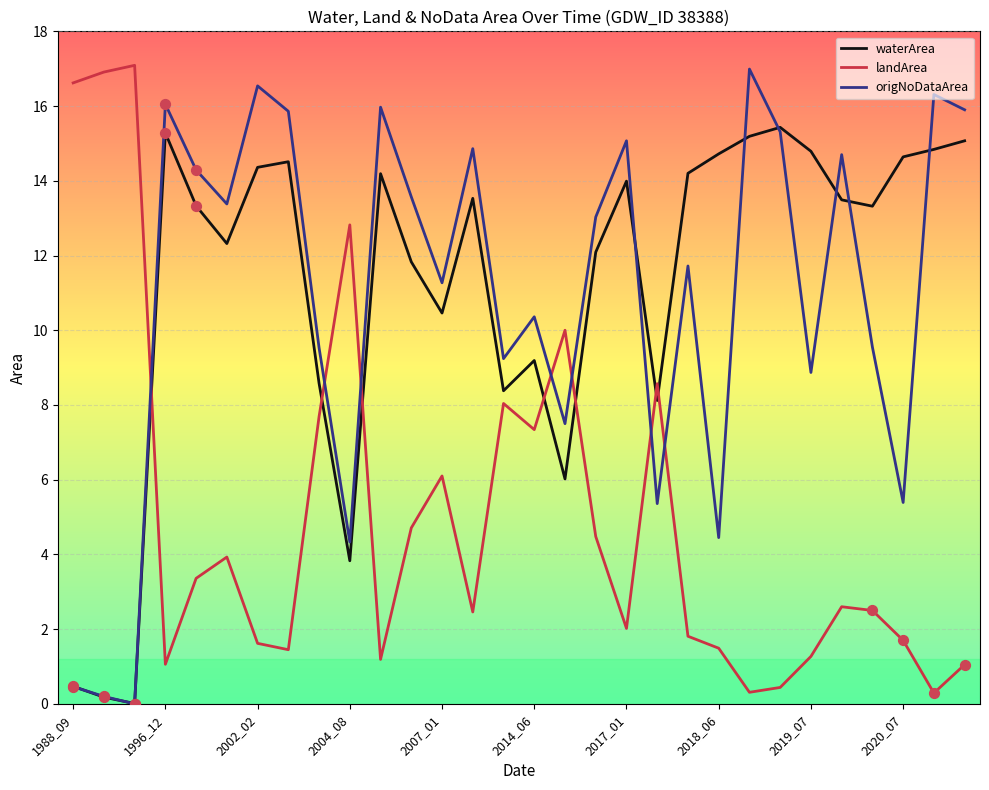

Which series has the largest total across all categories?

waterArea